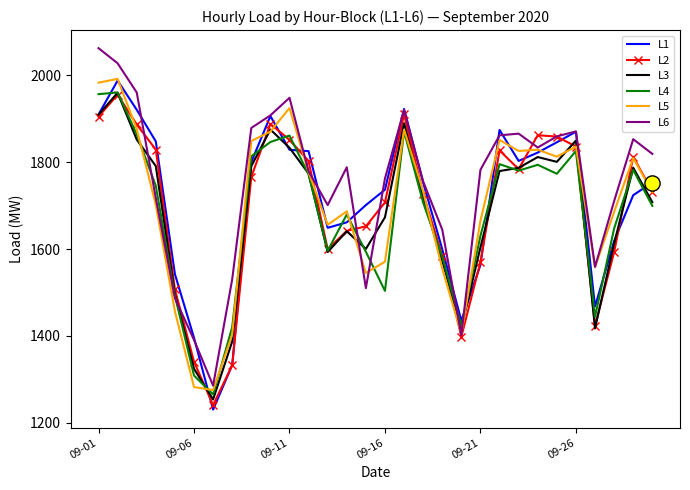

Which series has the largest total across all categories?

L6